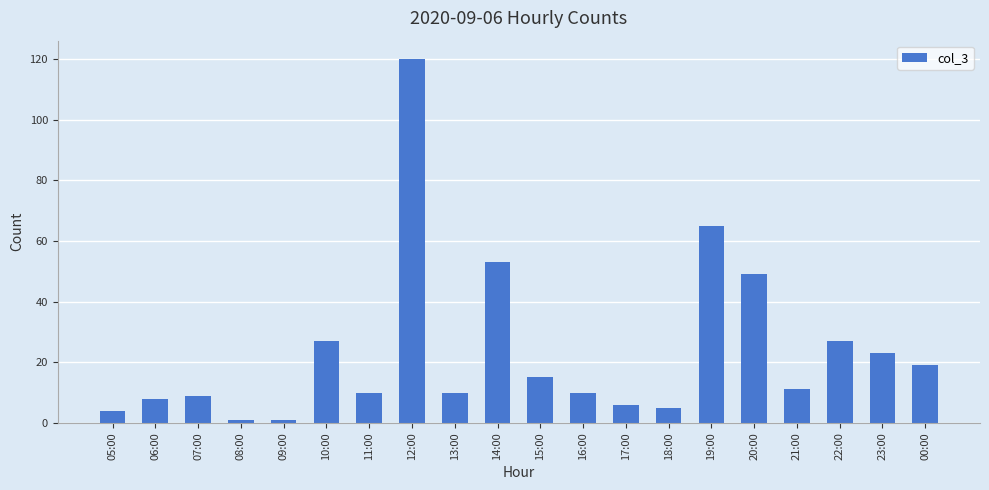

How many categories are shown in the chart?

20